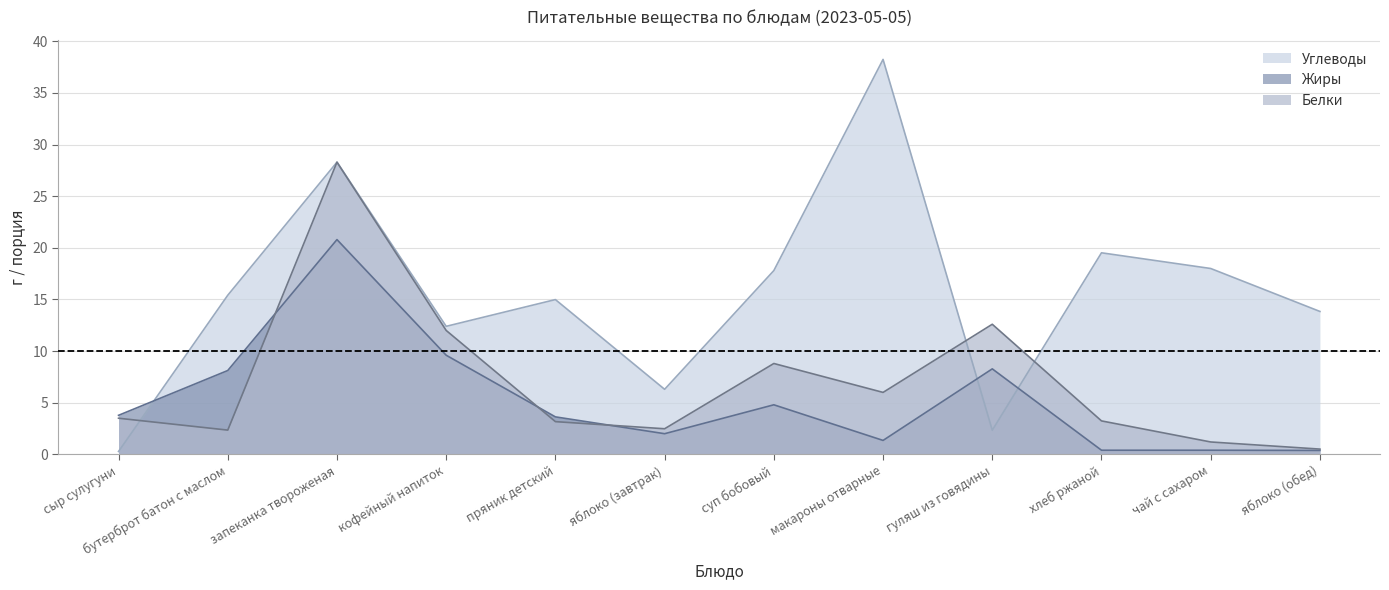

Where is the first local minimum for Жиры?

яблоко (завтрак)